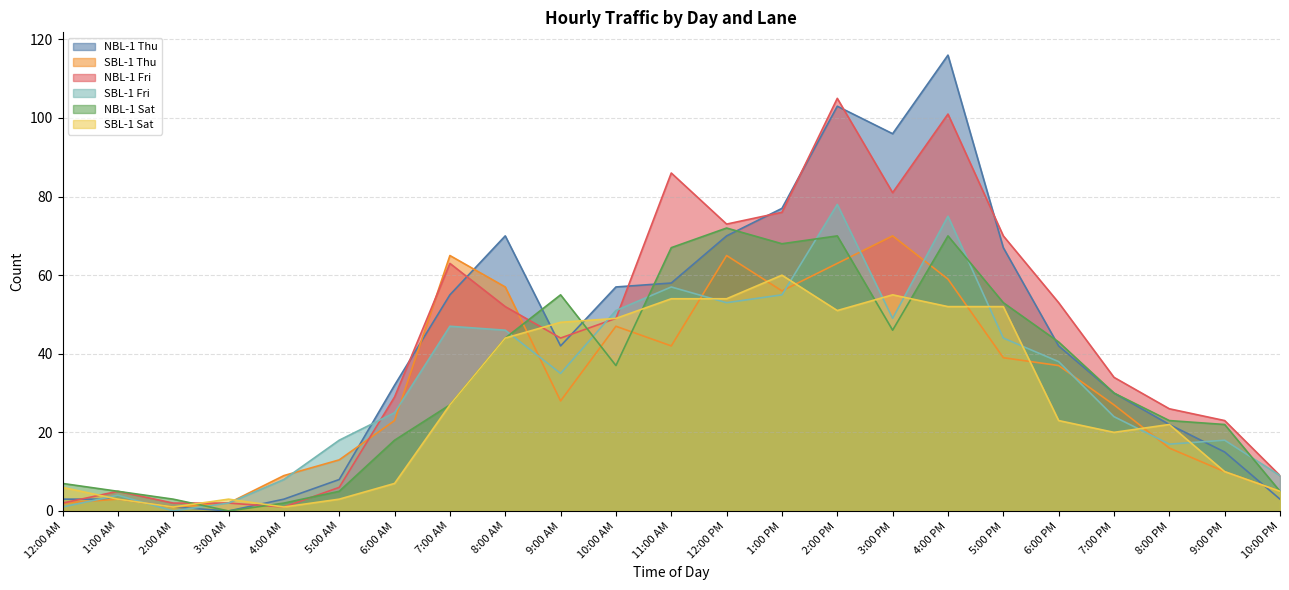

Does the chart display data point markers on the line(s)?

No